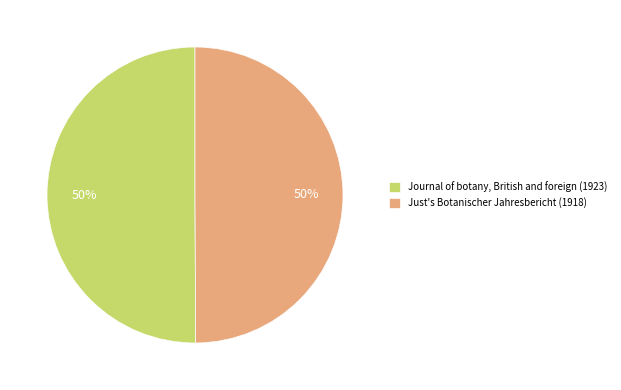

Combined, do Journal of botany, British and foreign (1923) and Just's Botanischer Jahresbericht (1918) account for over 50%?

Yes